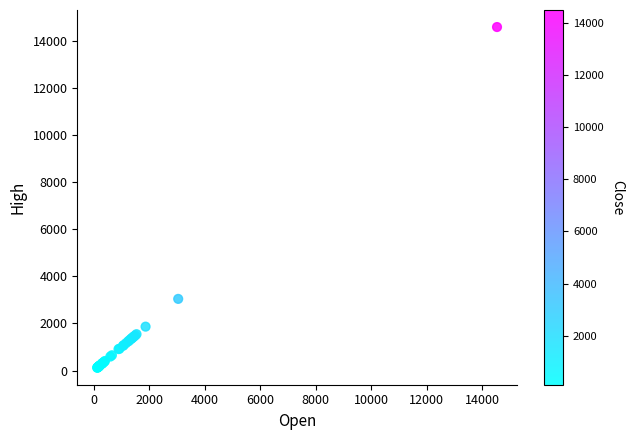

What Y value in the scatter plot is closest to 7361?

3045.1